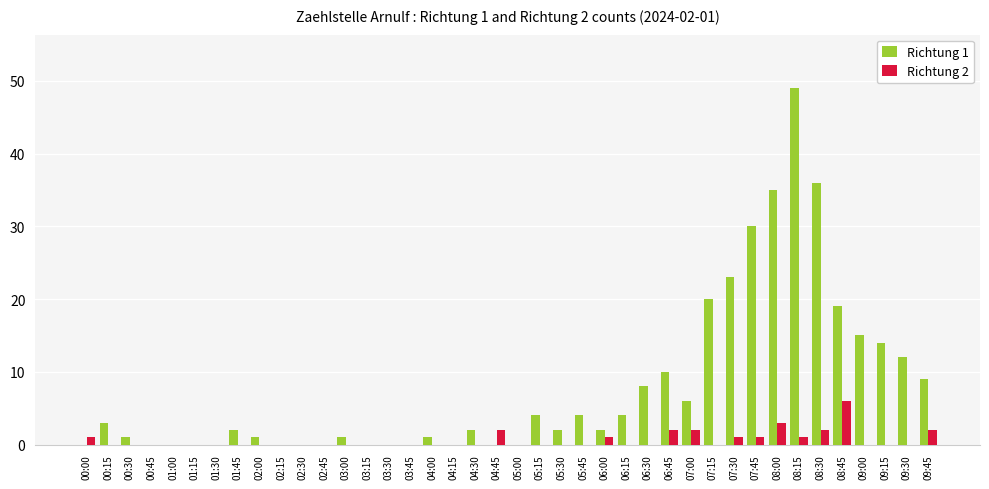

How many groups of bars are there?

40